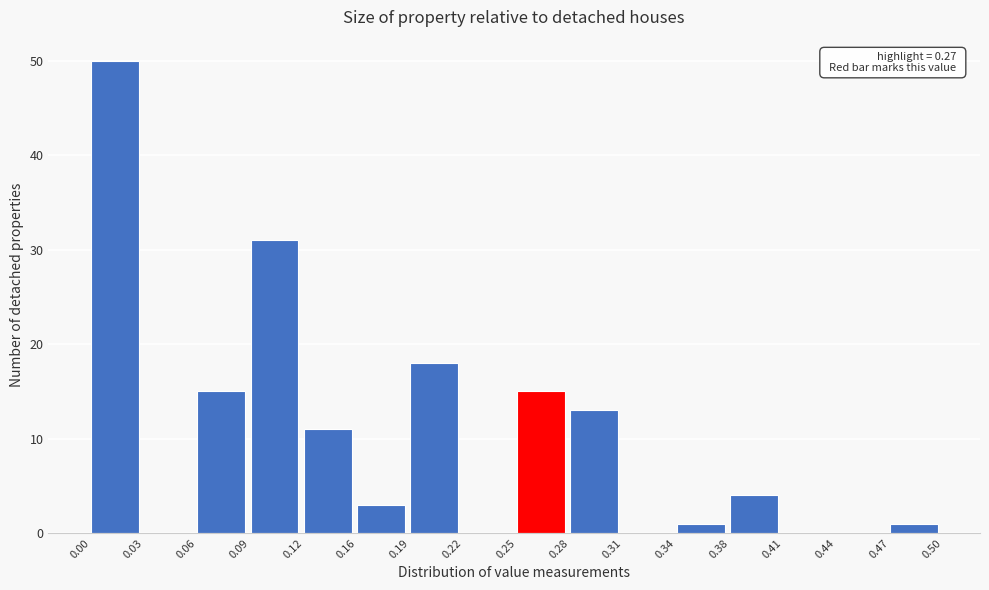

Which range on the x-axis has the tallest bar?

0.00 to 0.03